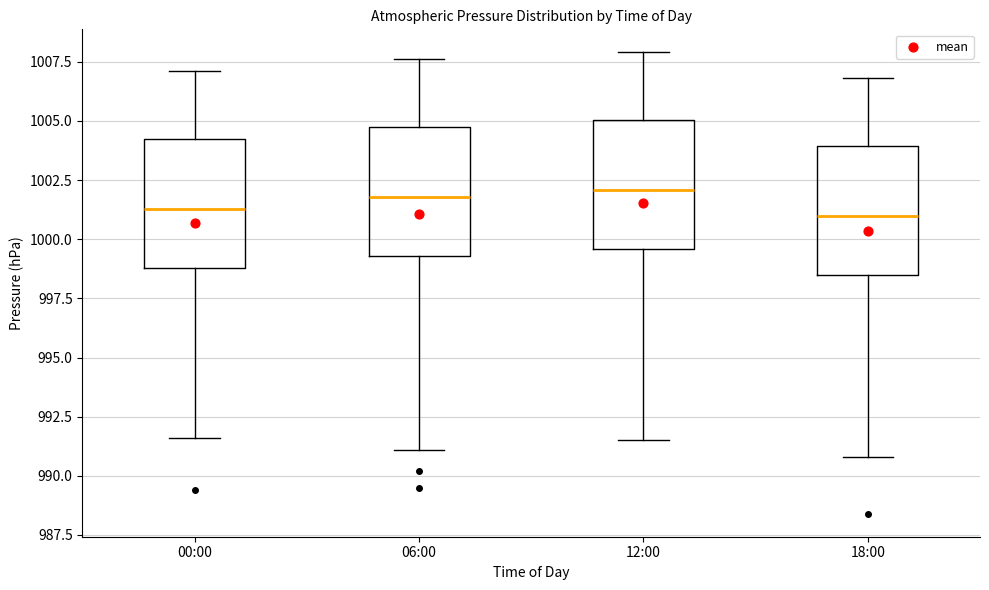

Reading left to right, transcribe this box plot: for each box, give where its median line is, the range the box spans, and where its two whiskers end, as read against the y-axis. The values are not printed on the chart, so give them approximately, as read against the axis.

00:00: median 1001.5, box 999.0 to 1004.5, whiskers 991.5 to 1007.0
06:00: median 1002.0, box 999.5 to 1005.0, whiskers 991.0 to 1007.5
12:00: median 1002.0, box 999.5 to 1005.0, whiskers 991.5 to 1008.0
18:00: median 1001.0, box 998.5 to 1004.0, whiskers 991.0 to 1007.0